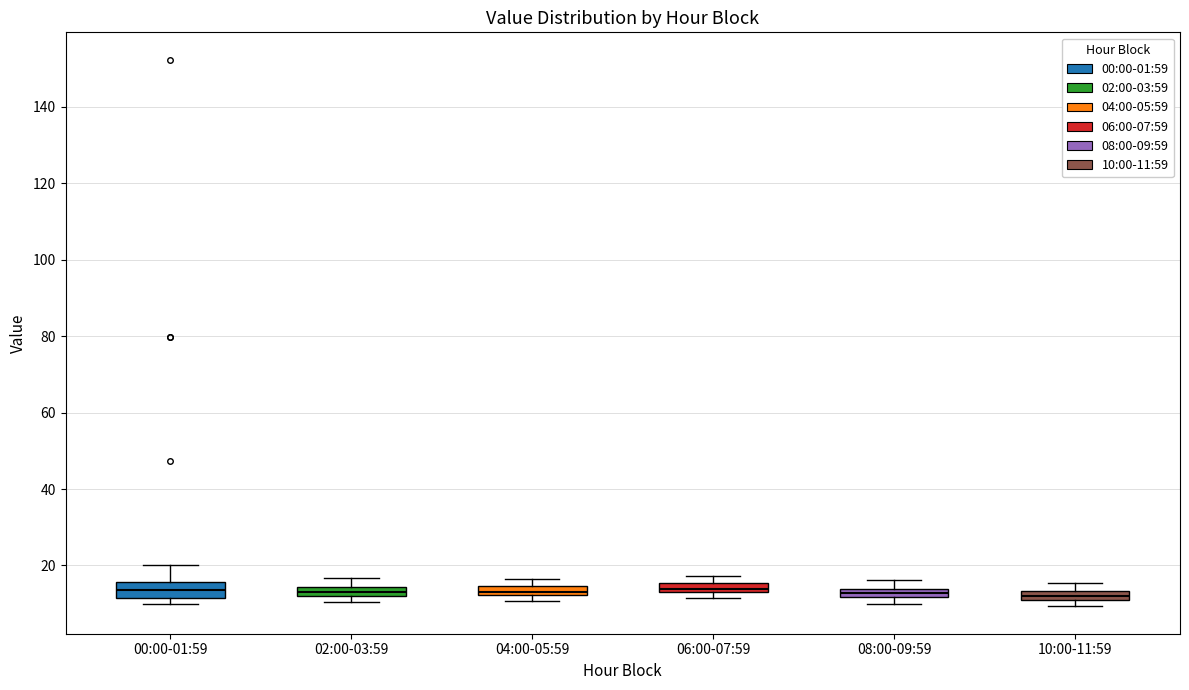

Where does the upper whisker of the box for 00:00-01:59 end on the y-axis? The values are not printed on the chart, so give them approximately, as read against the axis.

20